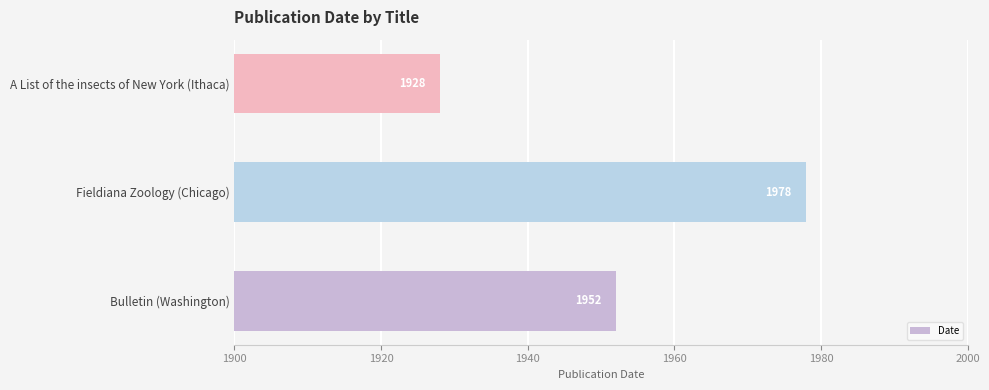

What is the average value?

1953